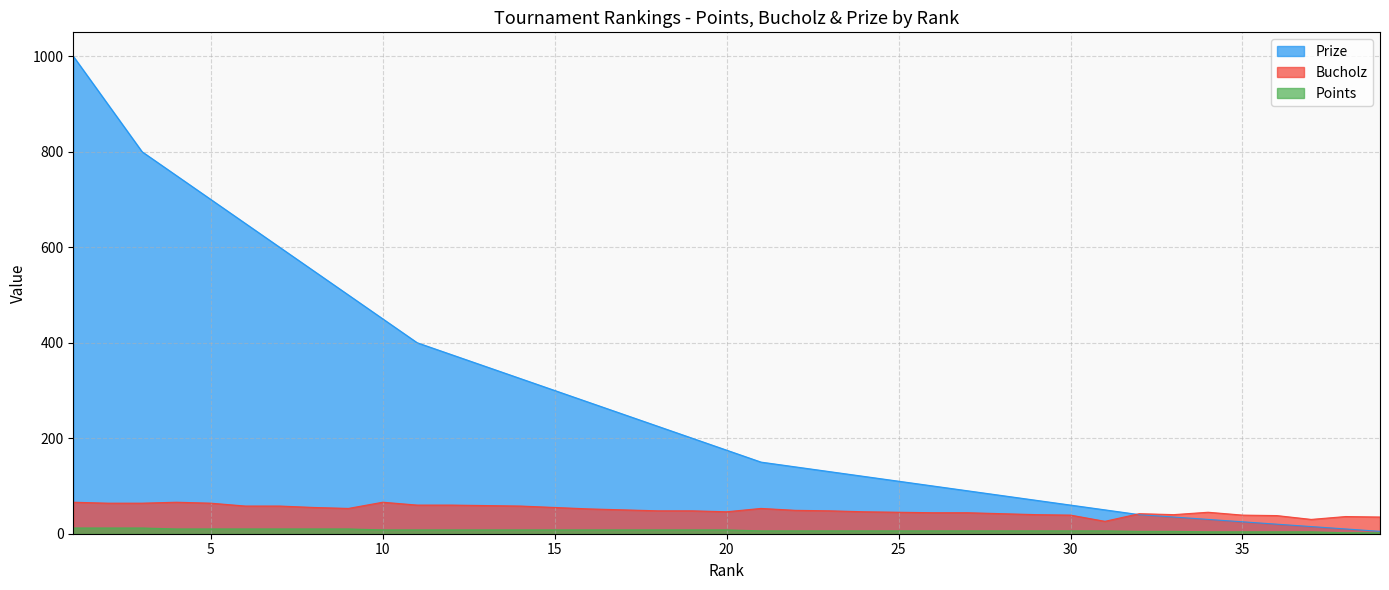

What is the sum of all Points values?

280